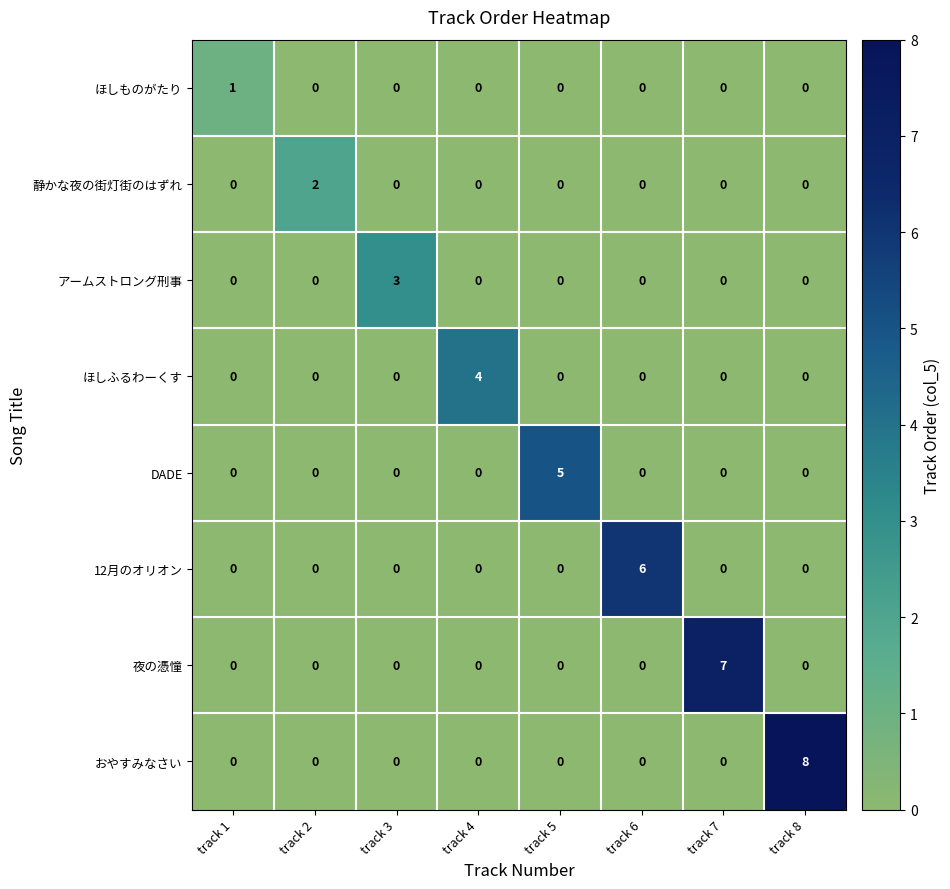

How many values in 静かな夜の街灯街のはずれ are above zero?

1